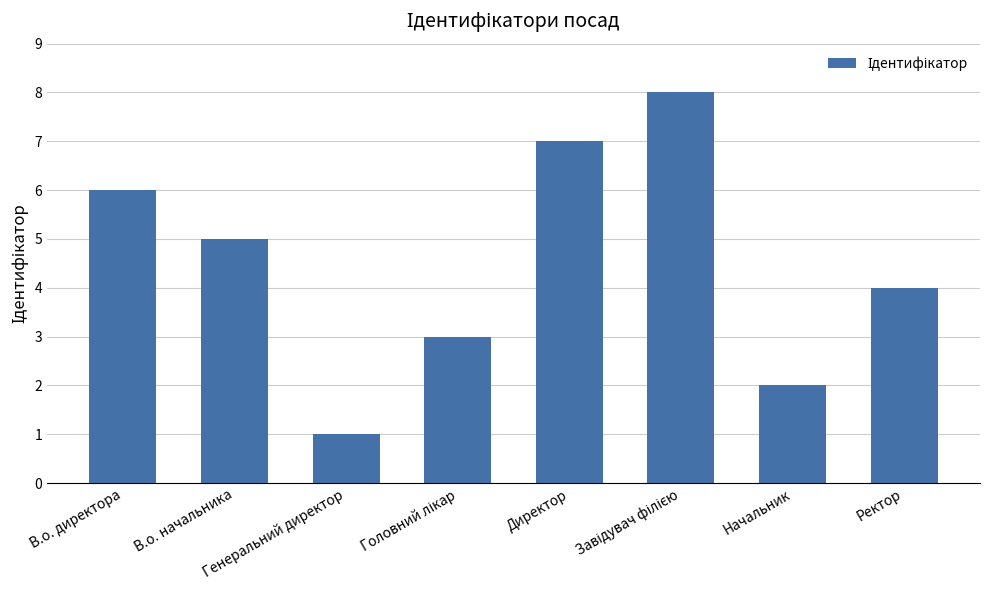

What is the smallest value displayed?

1